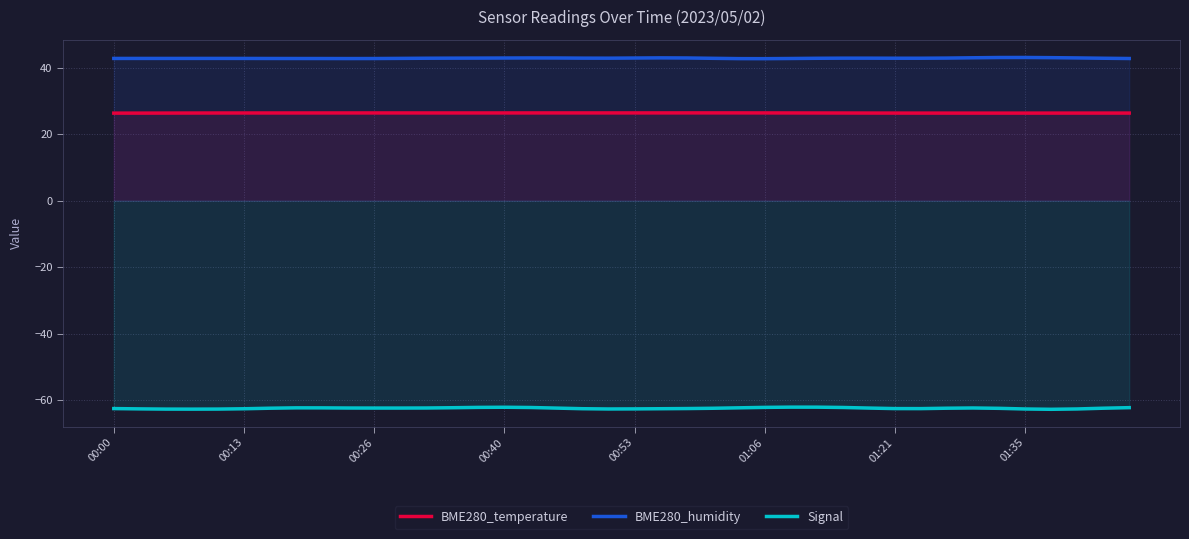

True or false: Signal and BME280_humidity intersect in this chart.

False